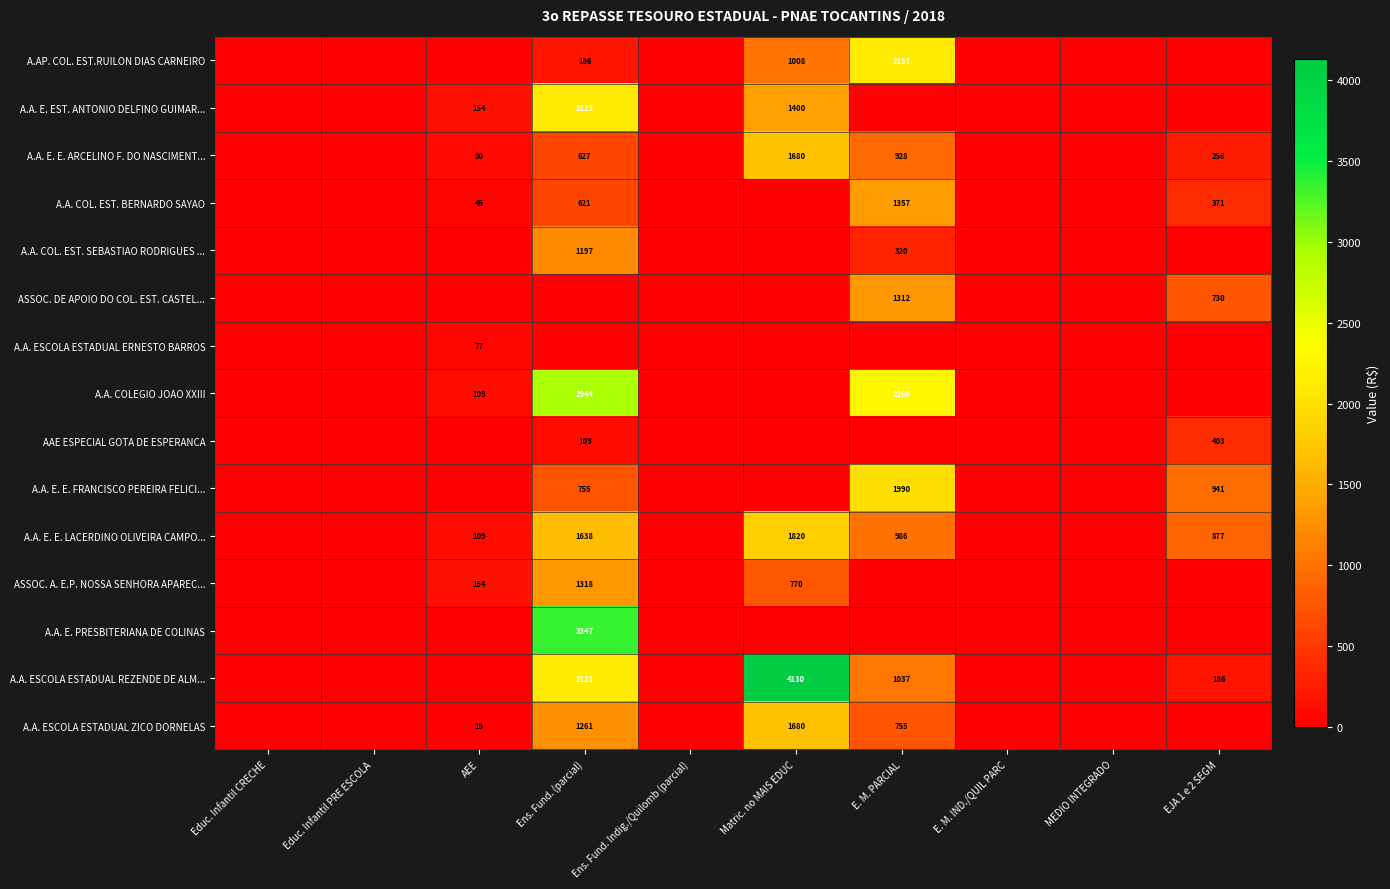

True or false: A.A. E. EST. ANTONIO DELFINO GUIMAR... has a value of 2125 at Ens. Fund. (parcial).

True